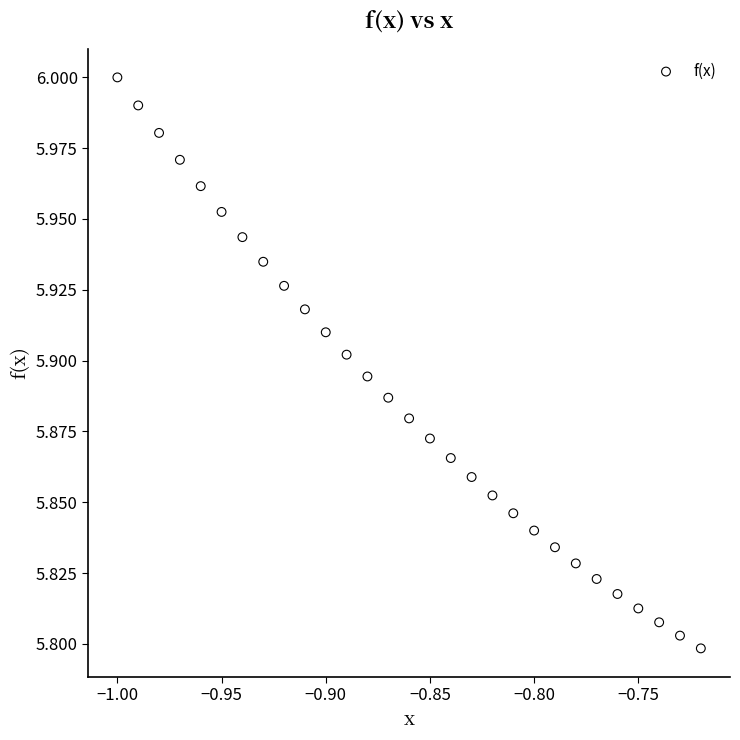

What is the range of X values (max minus min)?

0.3